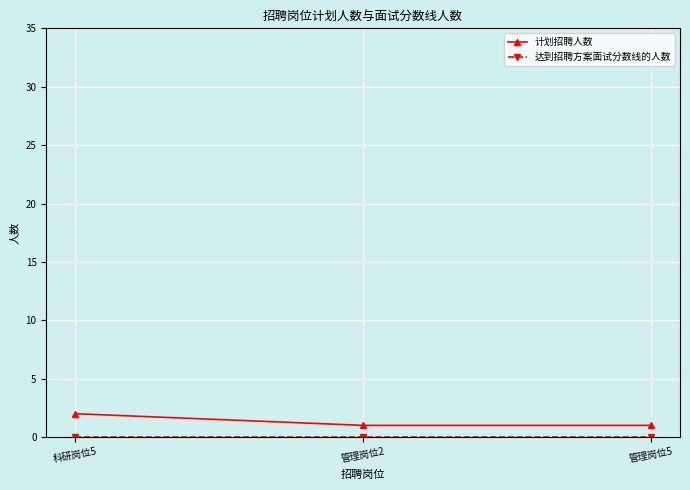

True or false: 计划招聘人数 has a value of 1 at 管理岗位5.

True